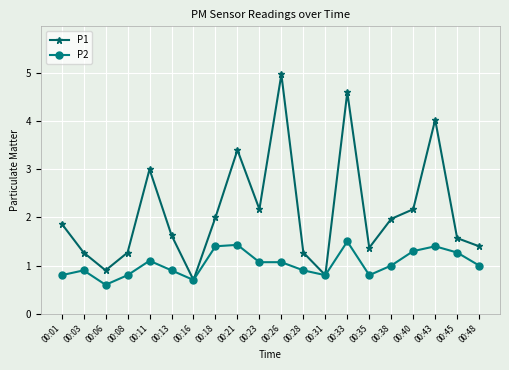

What is the sum of the P1 values at 00:06 and 00:21?

4.3